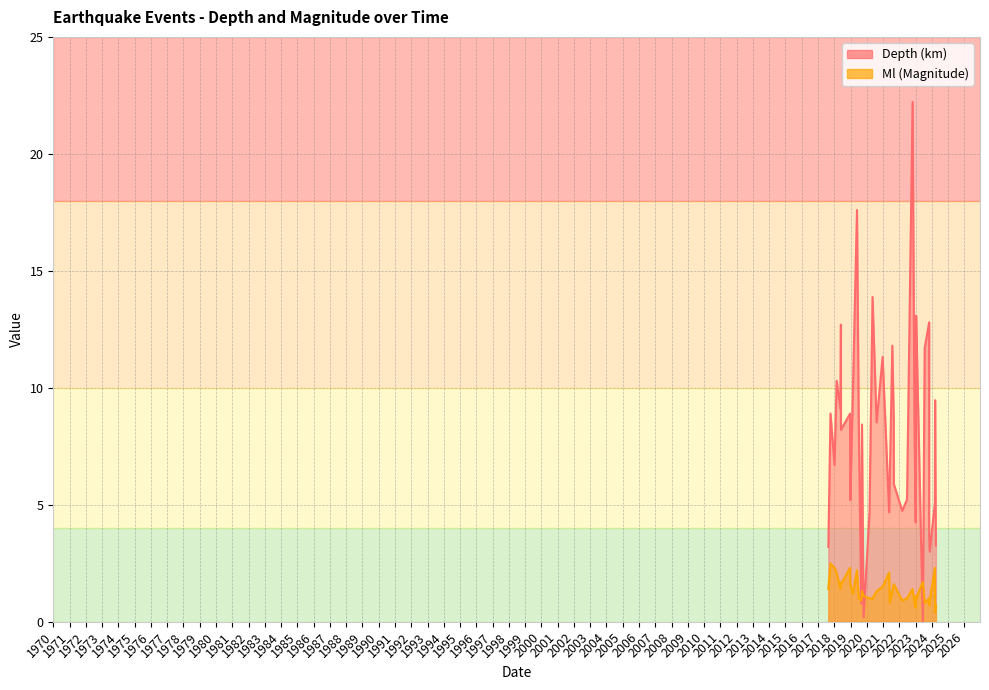

How many values in the Depth series are below 8?

18